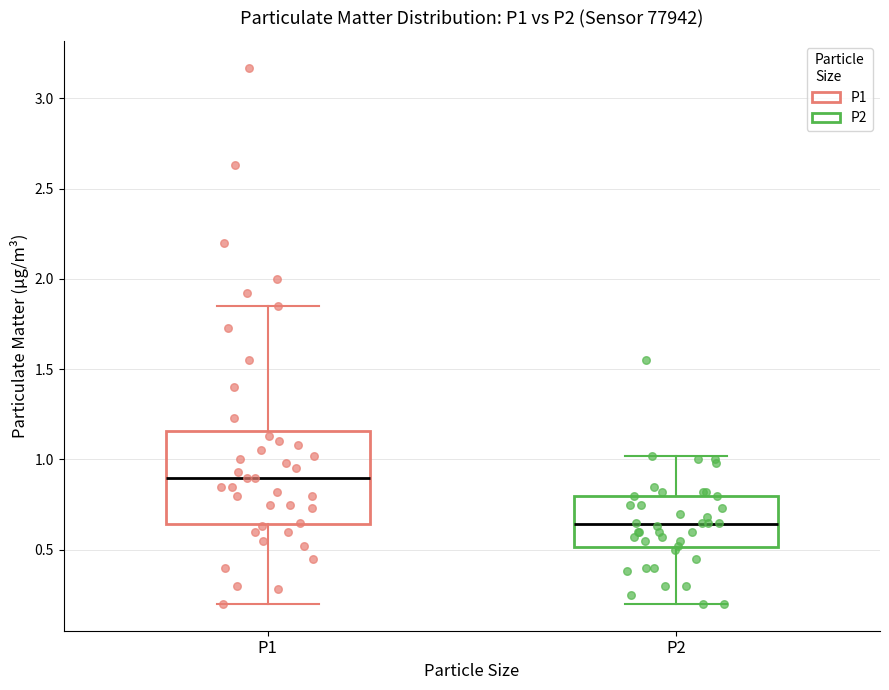

Reading left to right, transcribe this box plot: for each box, give where its median line is, the range the box spans, and where its two whiskers end, as read against the y-axis. The values are not printed on the chart, so give them approximately, as read against the axis.

P1: median 0.90, box 0.65 to 1.15, whiskers 0.20 to 1.85
P2: median 0.65, box 0.50 to 0.80, whiskers 0.20 to 1.00